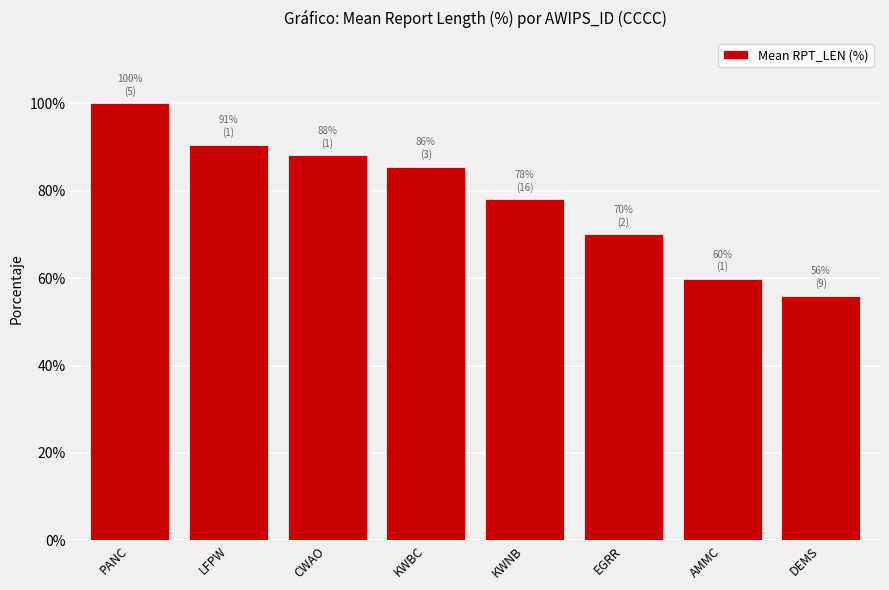

The chart shows a value of 100.0 at PANC. True or false?

True